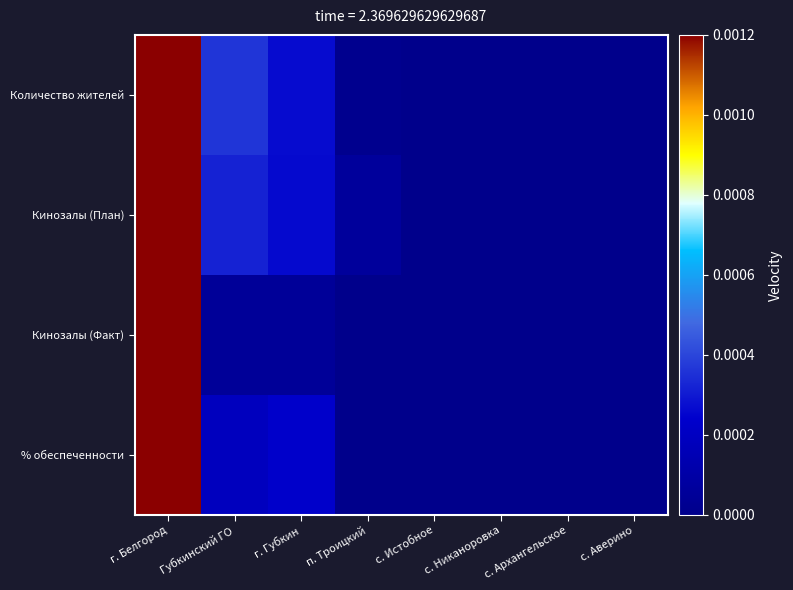

Between г. Белгород and г. Губкин, which series saw the biggest shift?

Кинозалы (Факт)